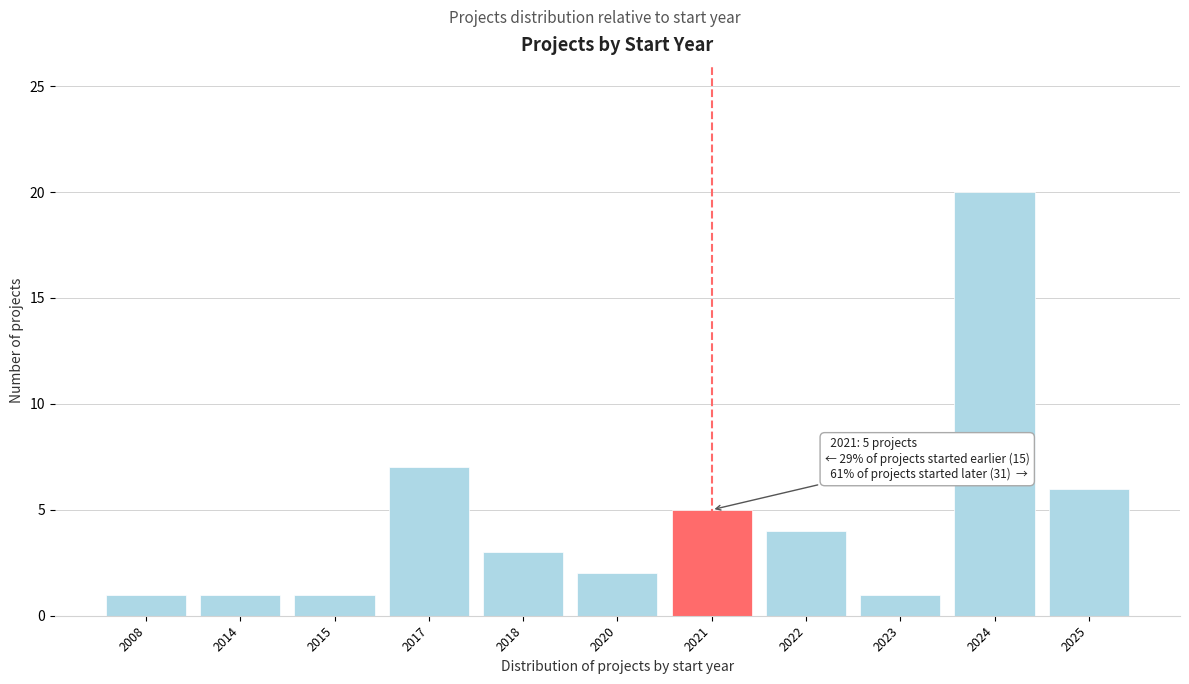

Reading left to right, extract all data points from this chart.

2008=1	2014=1	2015=1	2017=7	2018=3	2020=2	2021=5	2022=4	2023=1	2024=20	2025=6